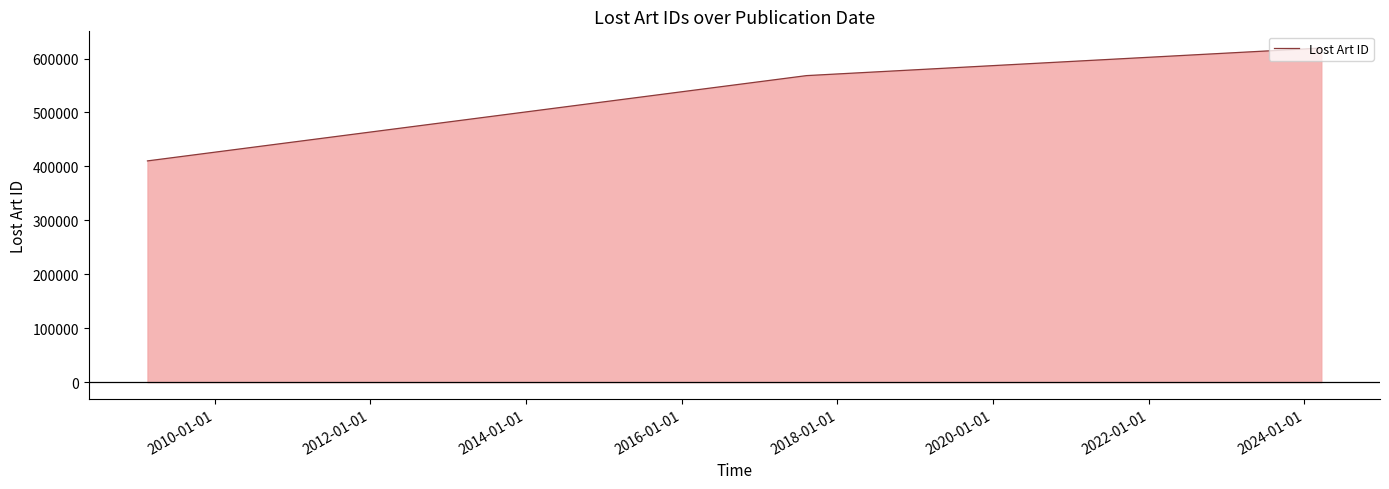

Is it true that the value at 2008-01-01 is 601923?

False